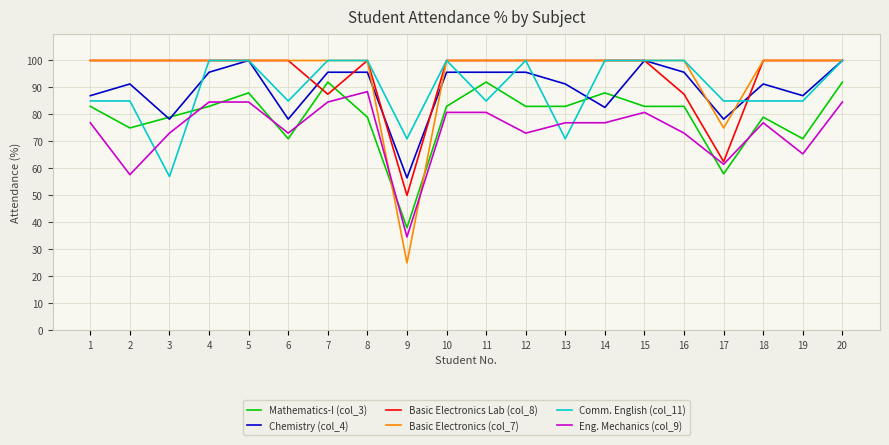

What value does the Basic Electronics Lab (col_8) series have at 5?

100.0